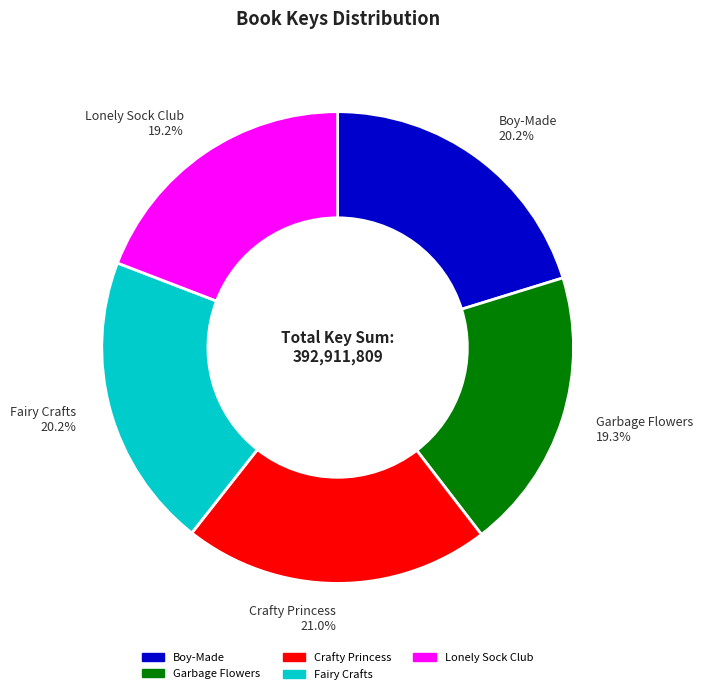

What is the largest slice in the pie chart?

Crafty Princess